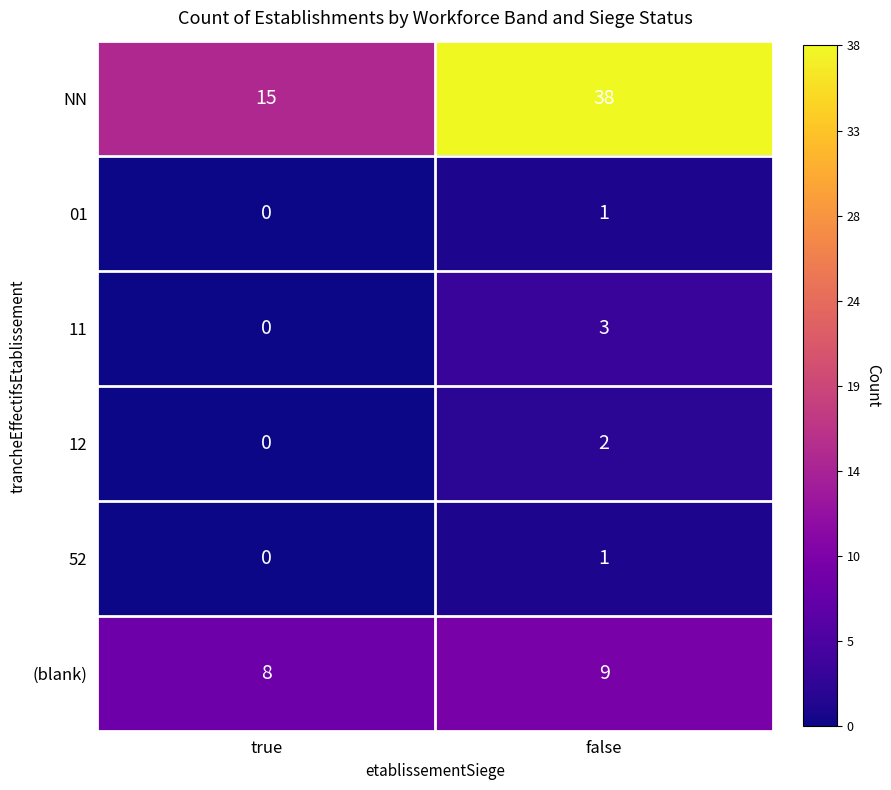

Reading left to right, extract all data points from this chart.

NN: true=15	false=38
01: true=0	false=1
11: true=0	false=3
12: true=0	false=2
52: true=0	false=1
(blank): true=8	false=9